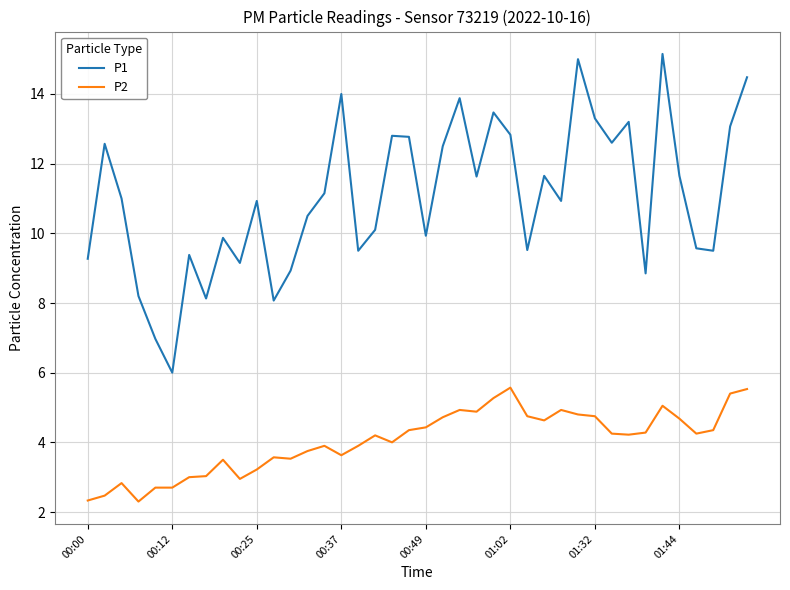

True or false: P1 and P2 cross at least once.

False